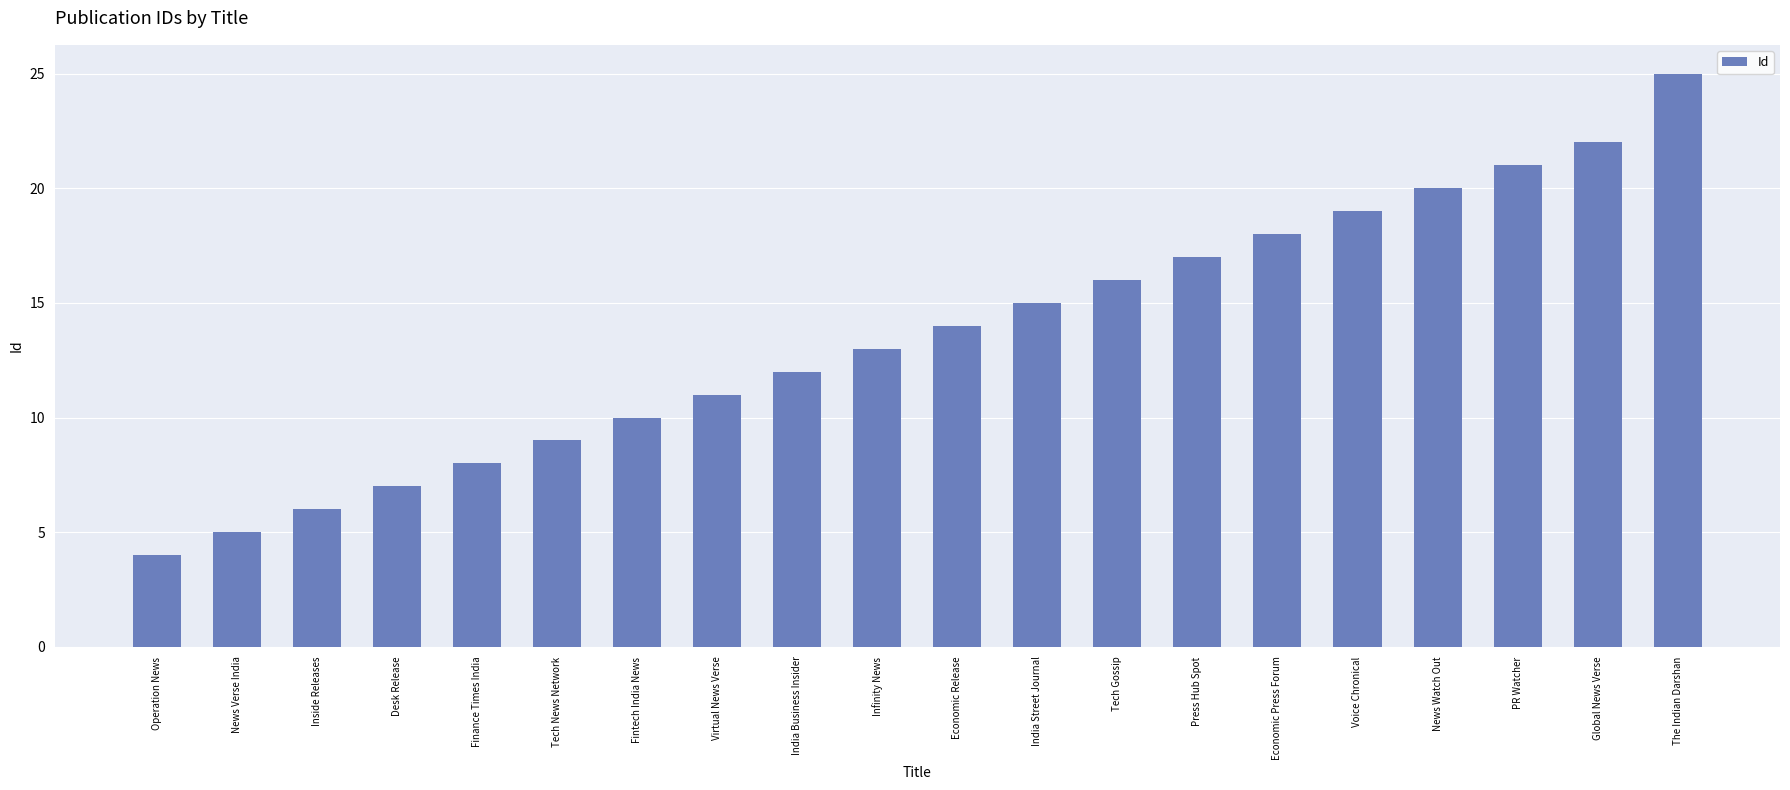

List the labels in order of value, smallest first.

Operation News, News Verse India, Inside Releases, Desk Release, Finance Times India, Tech News Network, Fintech India News, Virtual News Verse, India Business Insider, Infinity News, Economic Release, India Street Journal, Tech Gossip, Press Hub Spot, Economic Press Forum, Voice Chronical, News Watch Out, PR Watcher, Global News Verse, The Indian Darshan